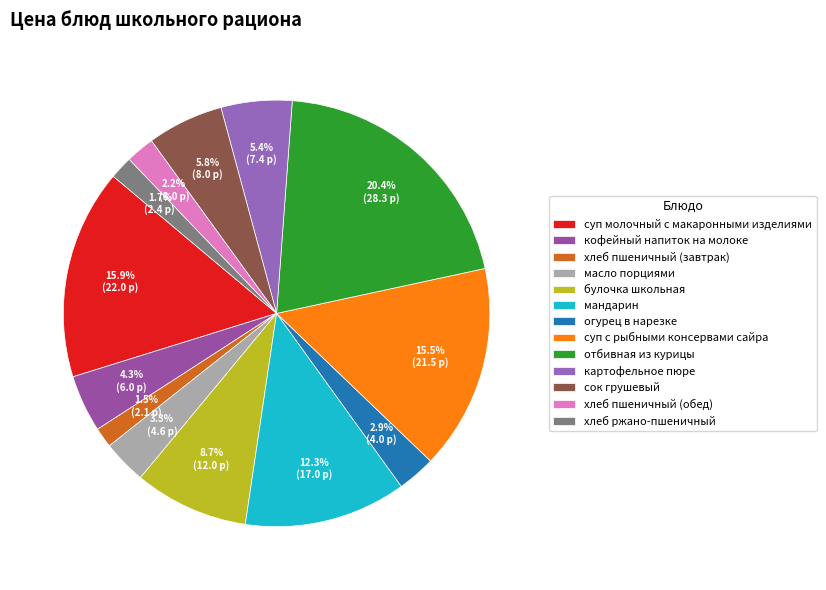

The кофейный напиток на молоке slice represents 1% of the pie. True or false?

False